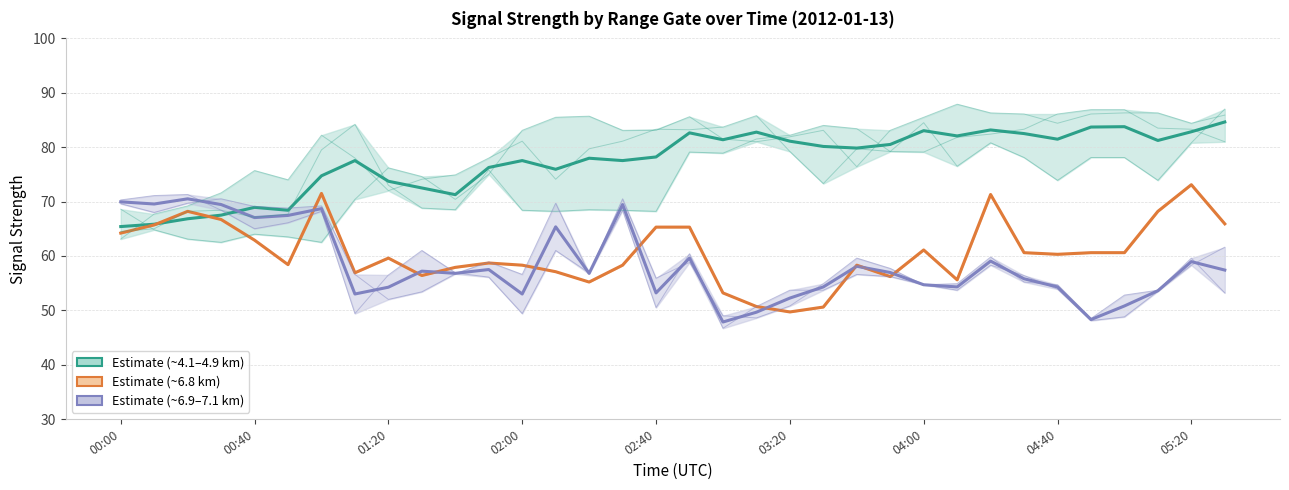

What position from the right is 33?

1